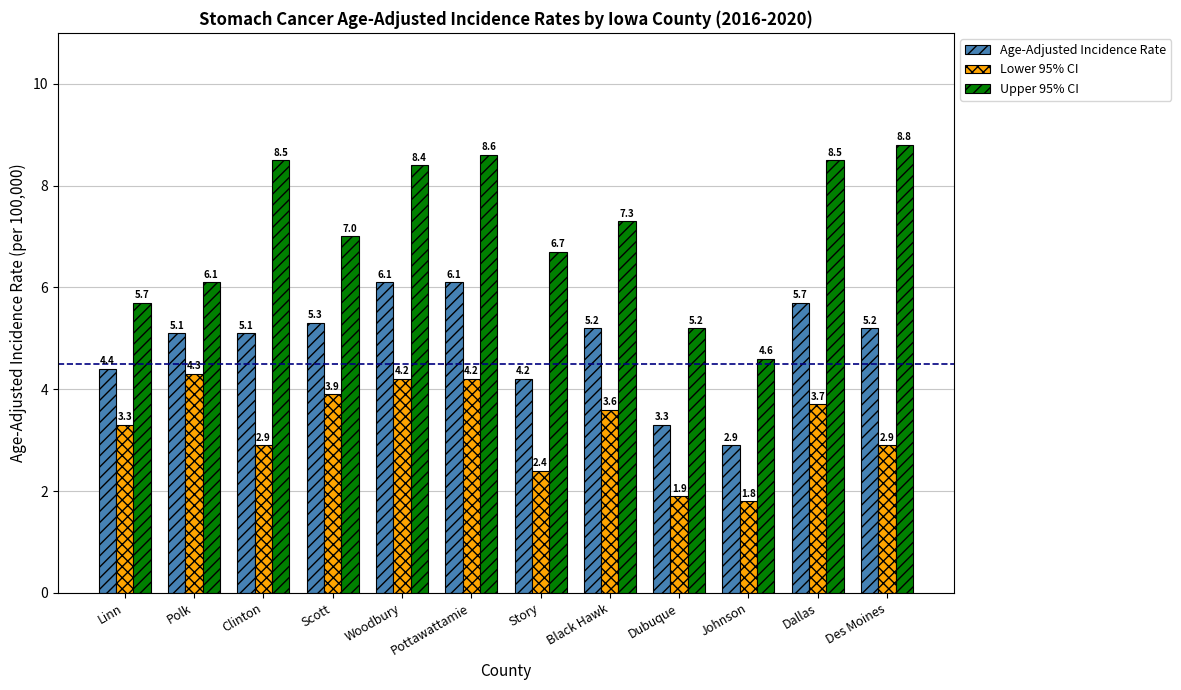

What is the label of the 9th bar from the right?

Scott